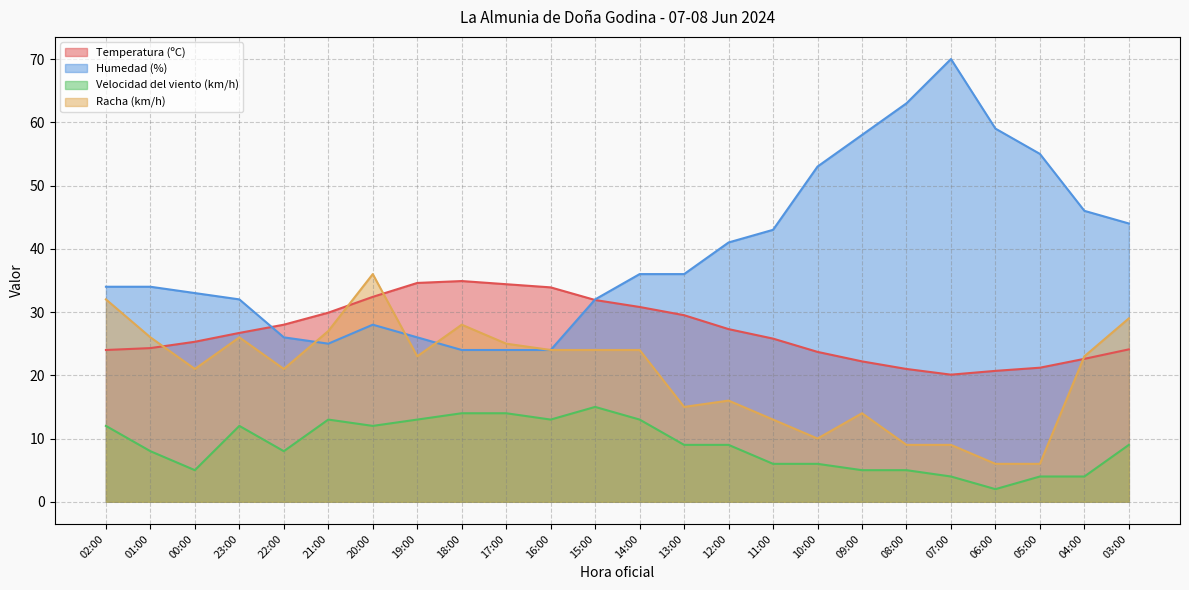

What is the maximum value shown in the chart?

70.0